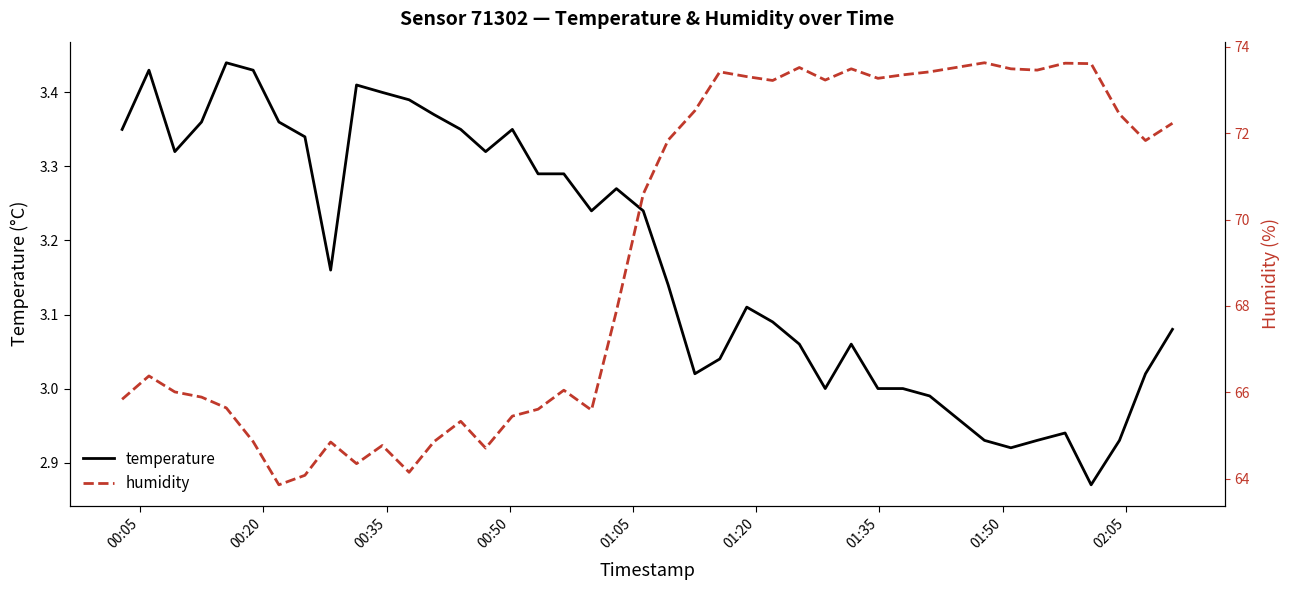

How many interior local valleys does the temperature series have?

8